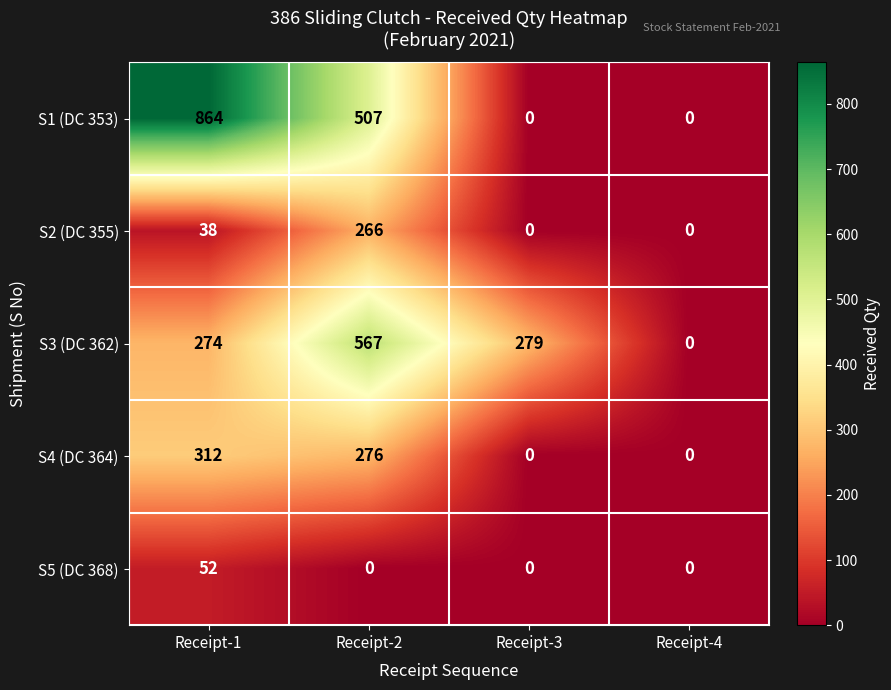

At how many categories does at least one series exceed 494?

2